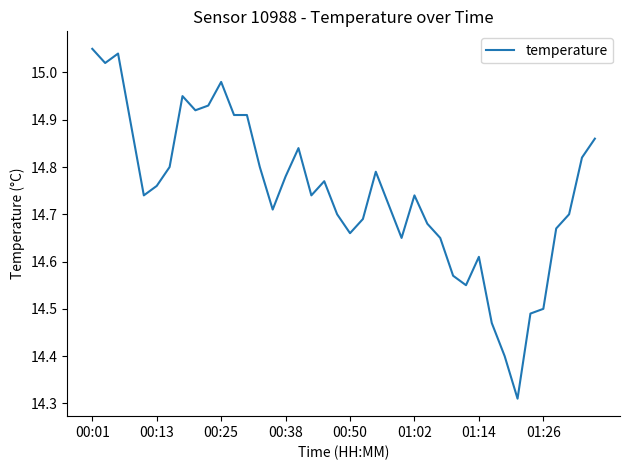

How many interior local peaks (higher than both neighbors) does the data have?

8